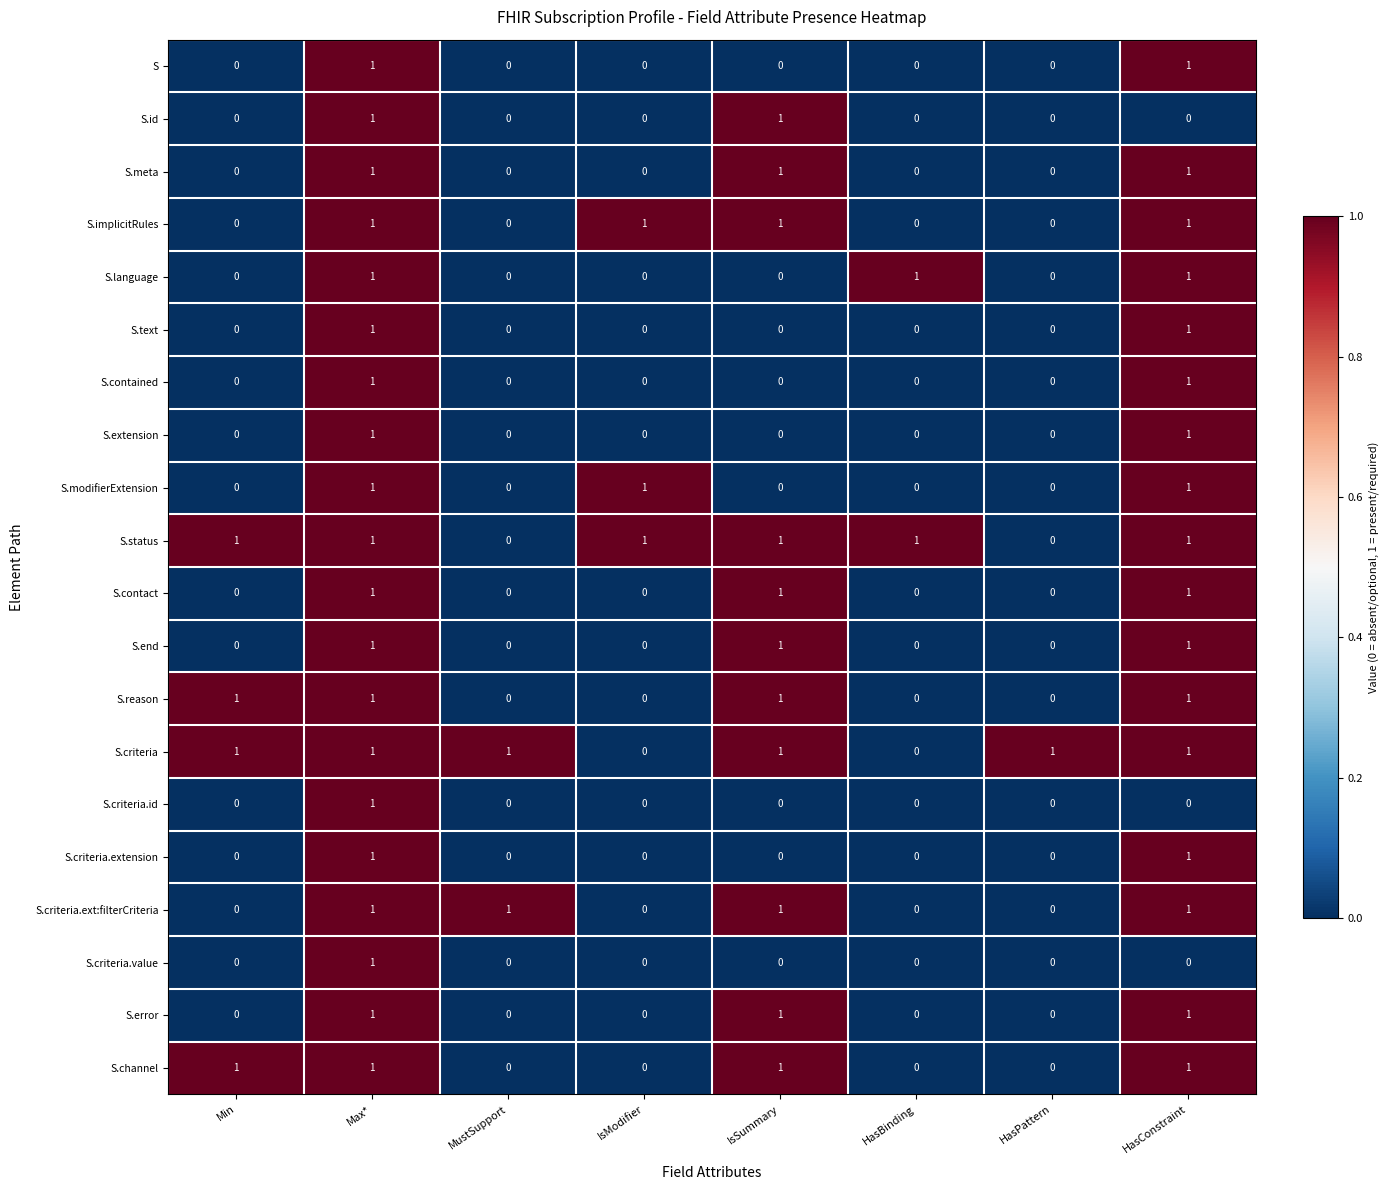

Is it true that S.criteria.id equals -1 at Min?

False